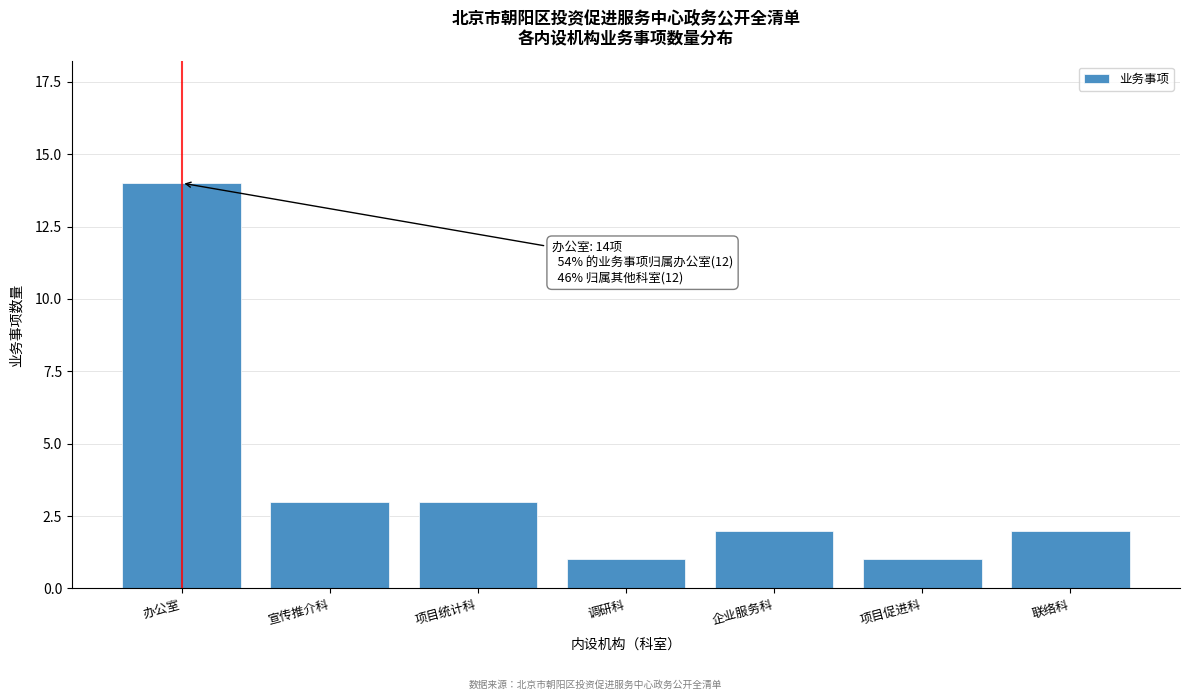

Reading left to right, extract all data points from this chart.

办公室=14	宣传推介科=3	项目统计科=3	调研科=1	企业服务科=2	项目促进科=1	联络科=2